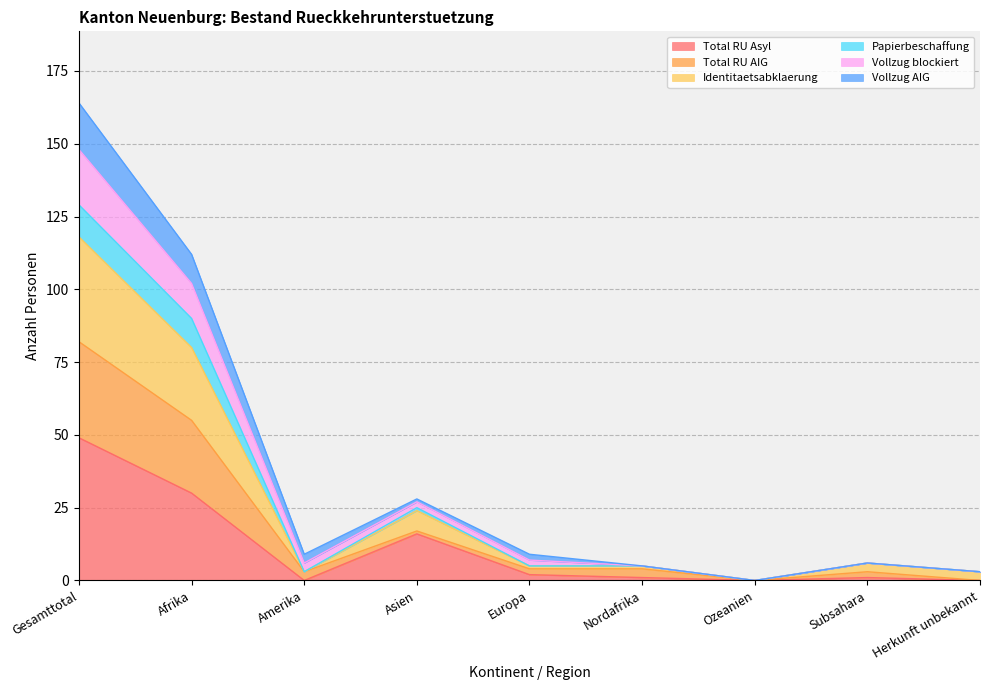

The value of Total RU Asyl at Gesamttotal is 17. True or false?

False